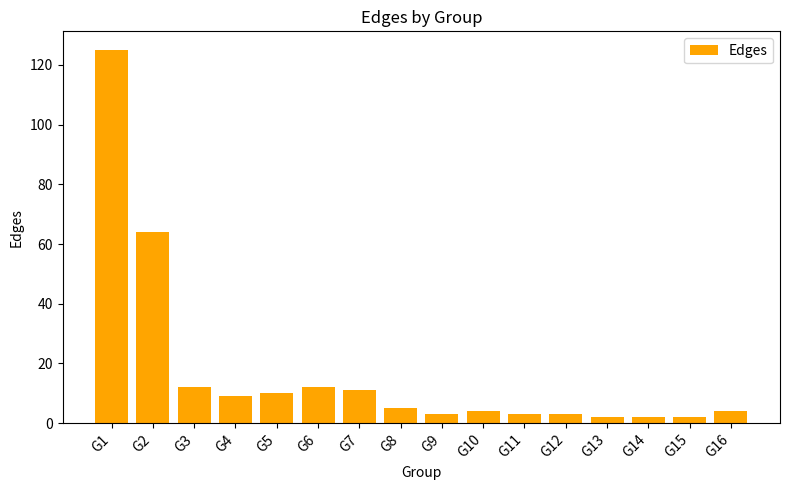

The chart shows a value of 5 at G5. True or false?

False